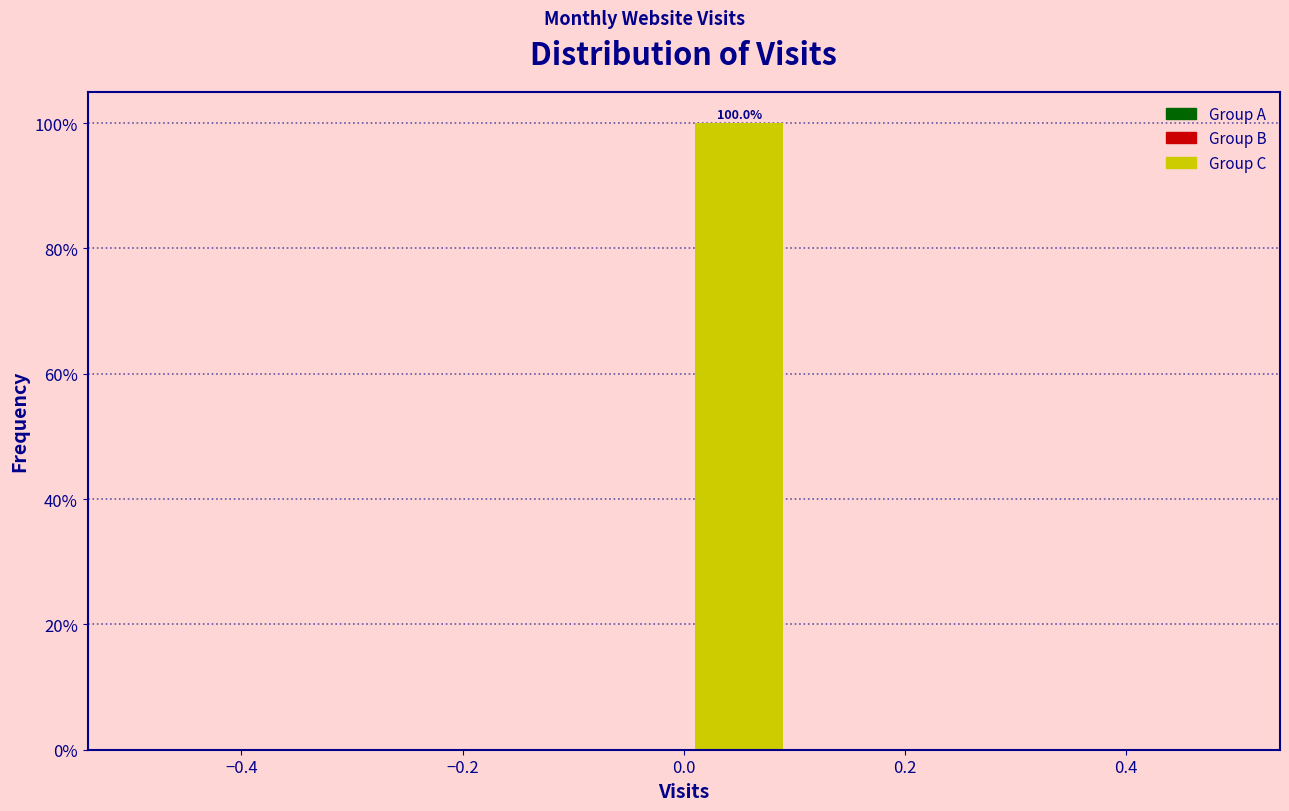

Over which range of the x-axis is the bar tallest?

0.0 to 0.1